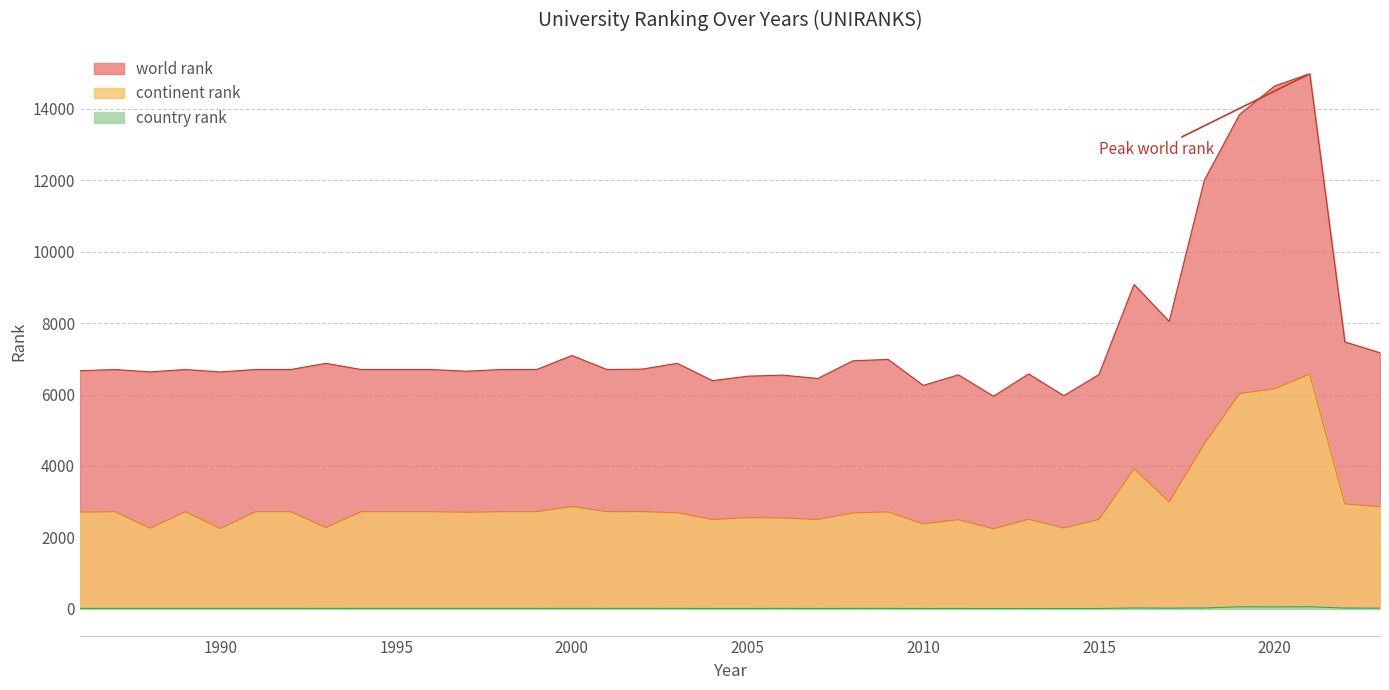

What is the value of the country rank point at the 1st from the left?

12